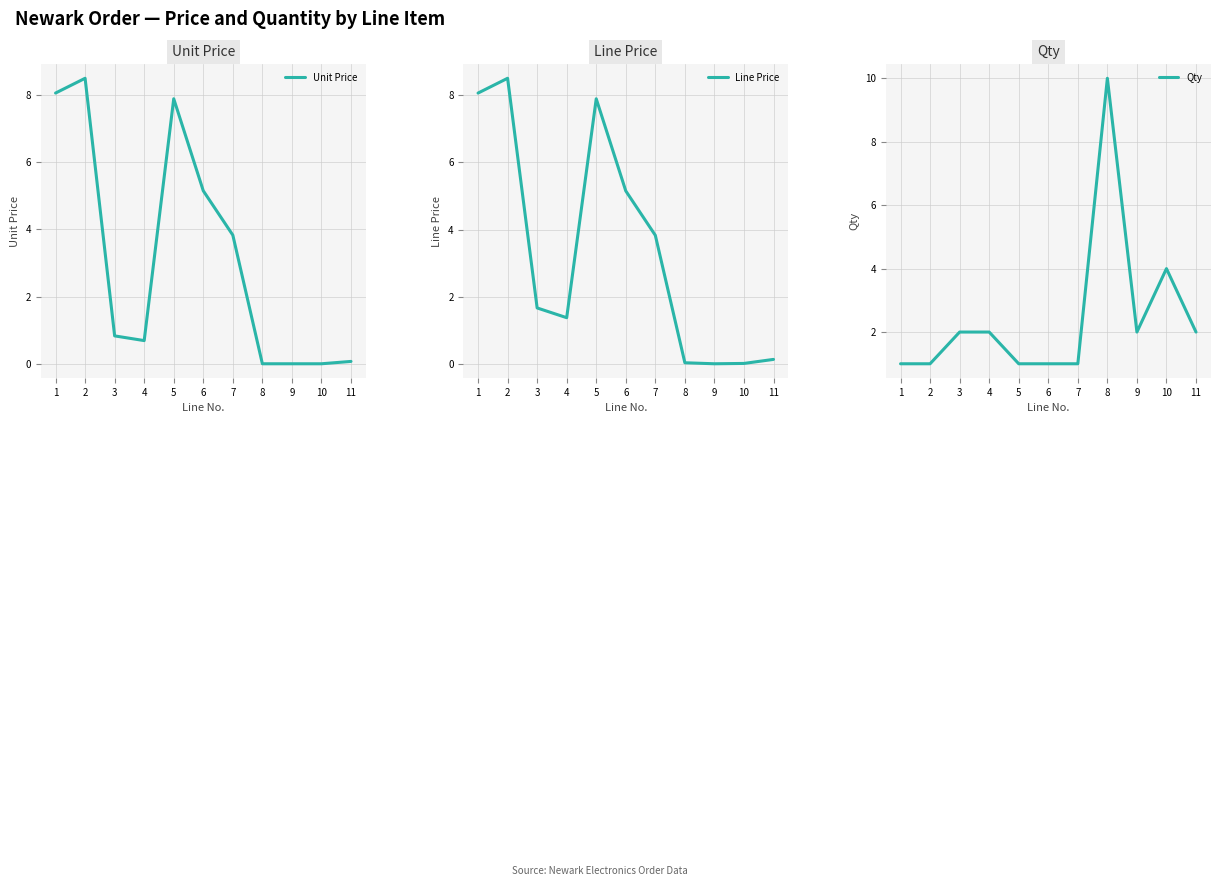

Where is the first local minimum for Unit Price?

4